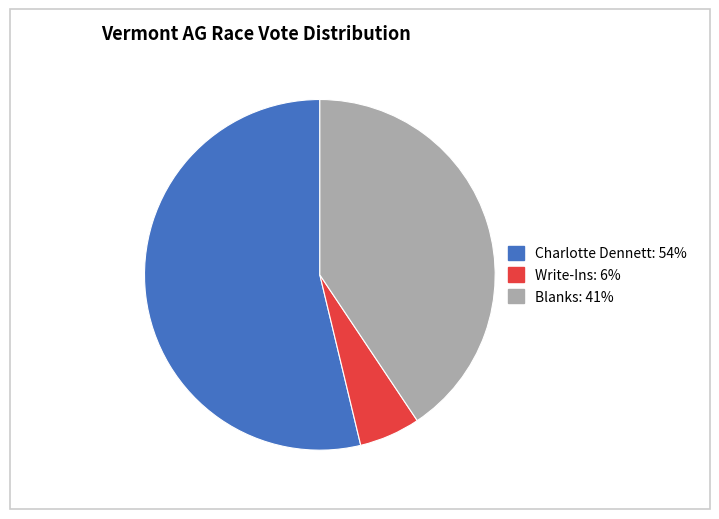

Count the number of slices in the pie.

3